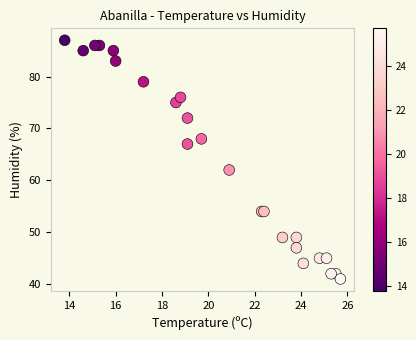

What Y value in the scatter plot is closest to 64?

62